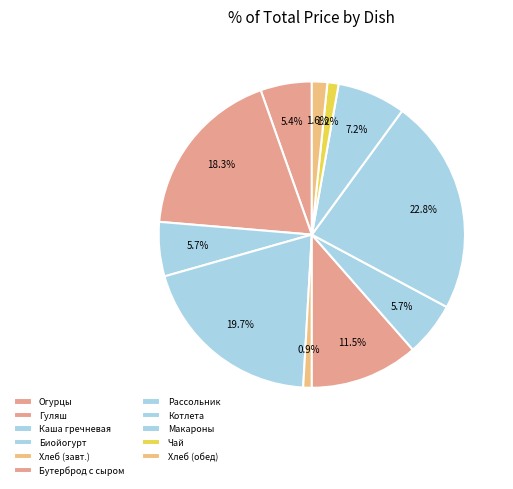

How many slices are in this pie chart?

11